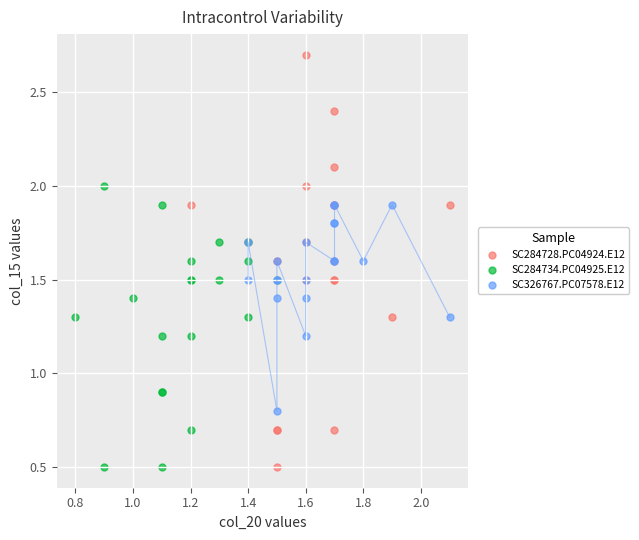

Which series reaches the maximum Y coordinate?

SC284728.PC04924.E12